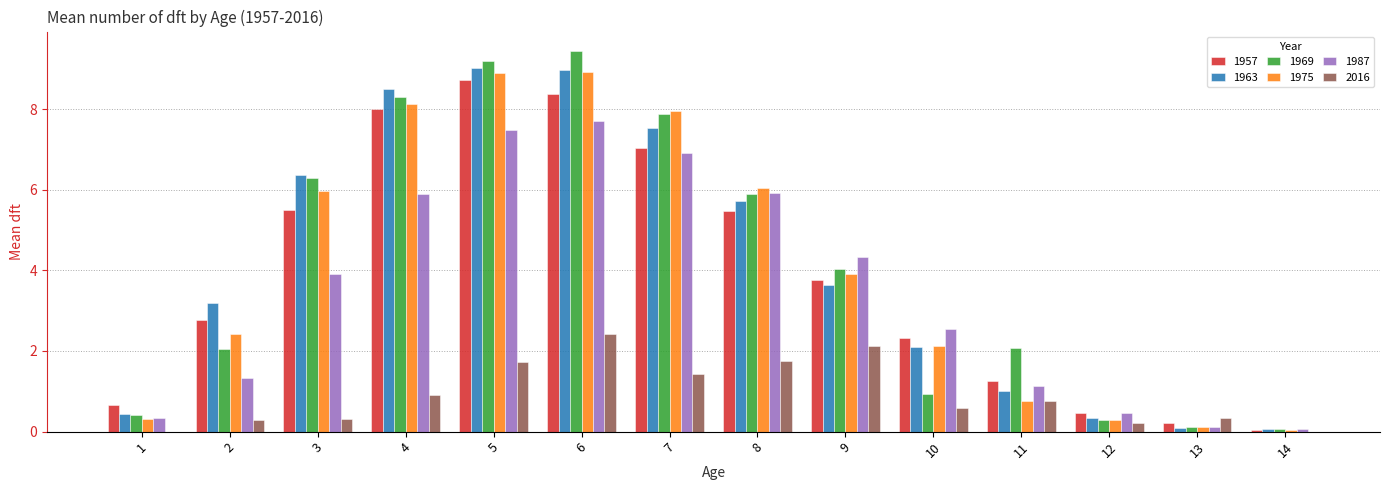

The 1963 series shows 2.2 at 7. True or false?

False